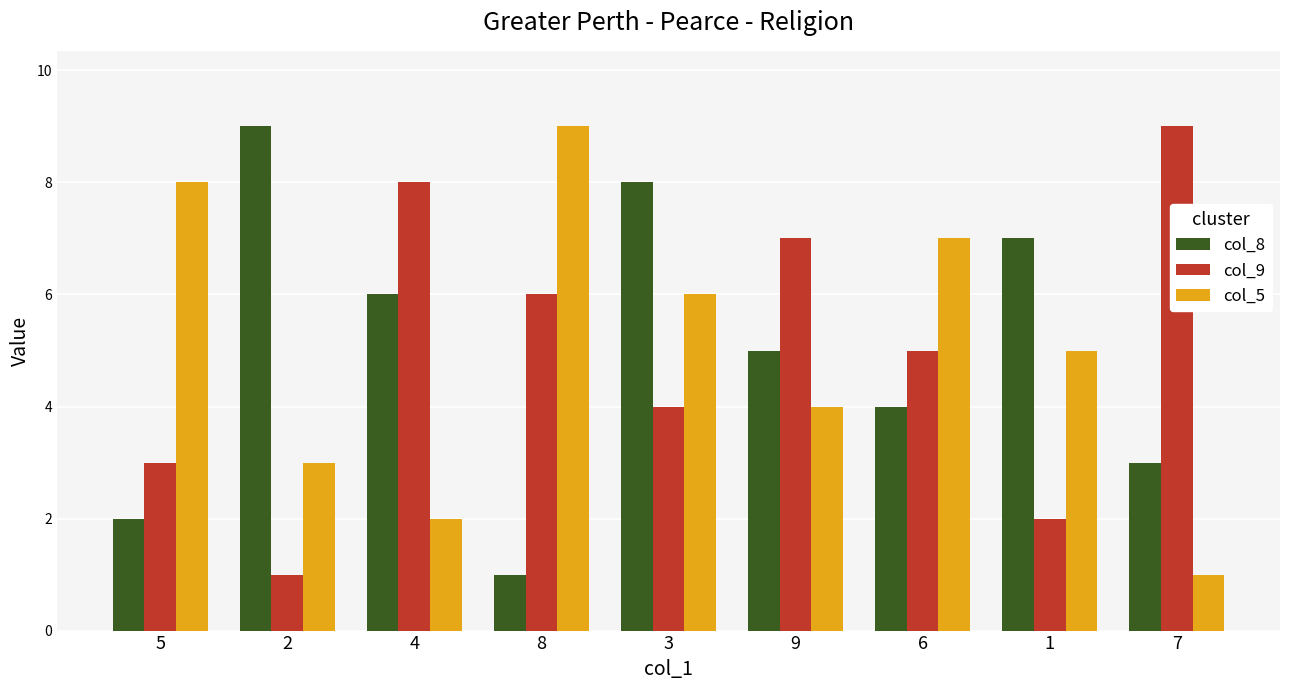

What is the spread (max minus min) of values at 3?

4